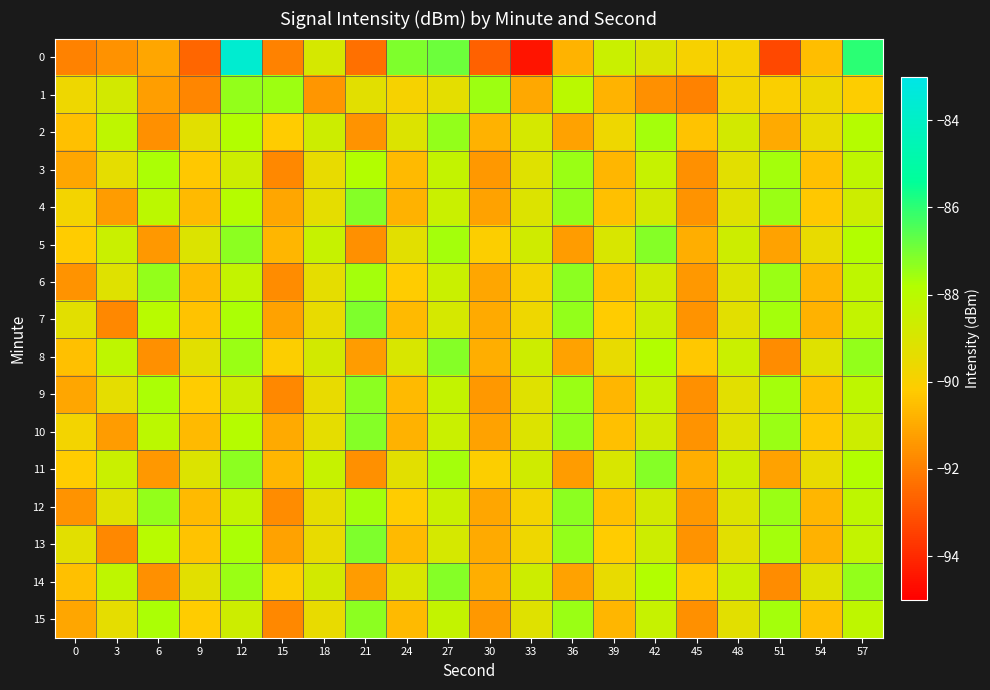

Count the number of data series in this chart.

16